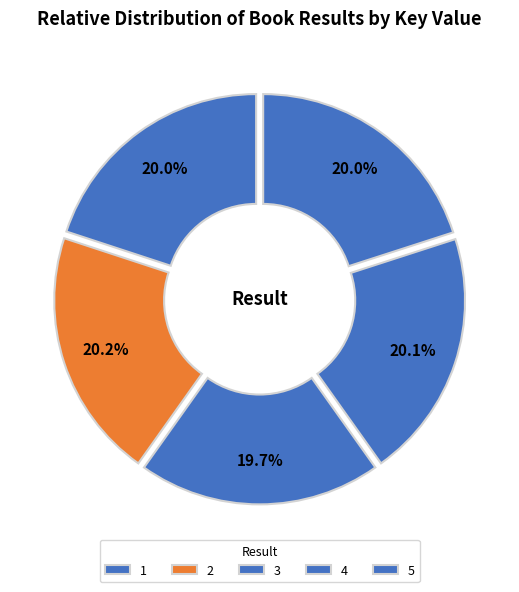

To the nearest percent, what is the difference between the largest and smallest slice percentages?

1%